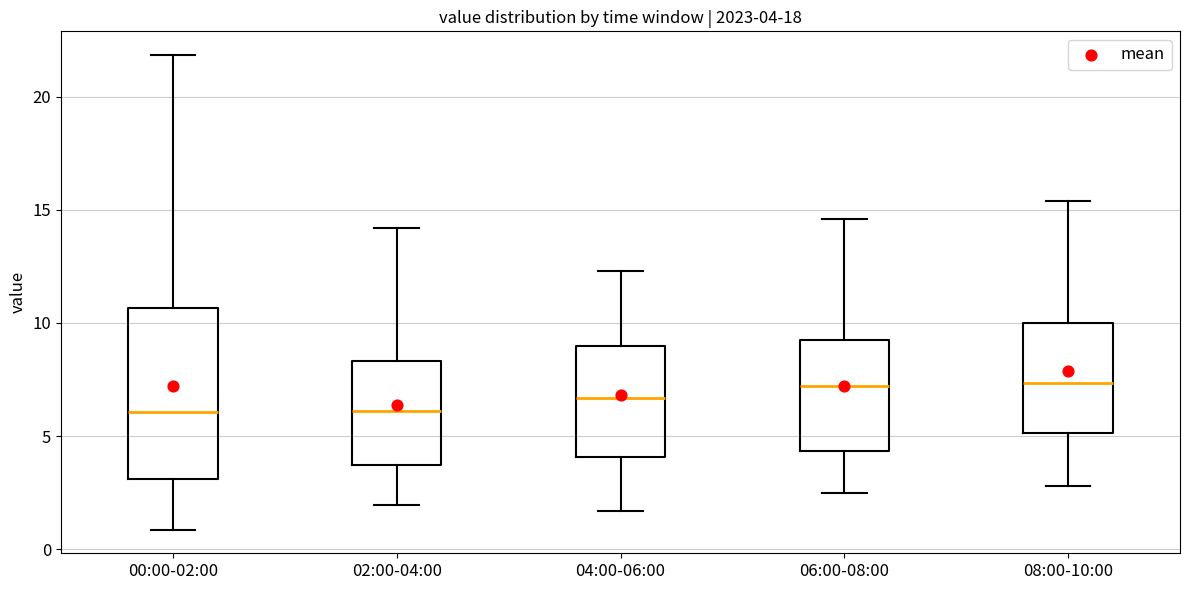

Which box is the tallest, from its lower edge to its upper edge?

00:00-02:00